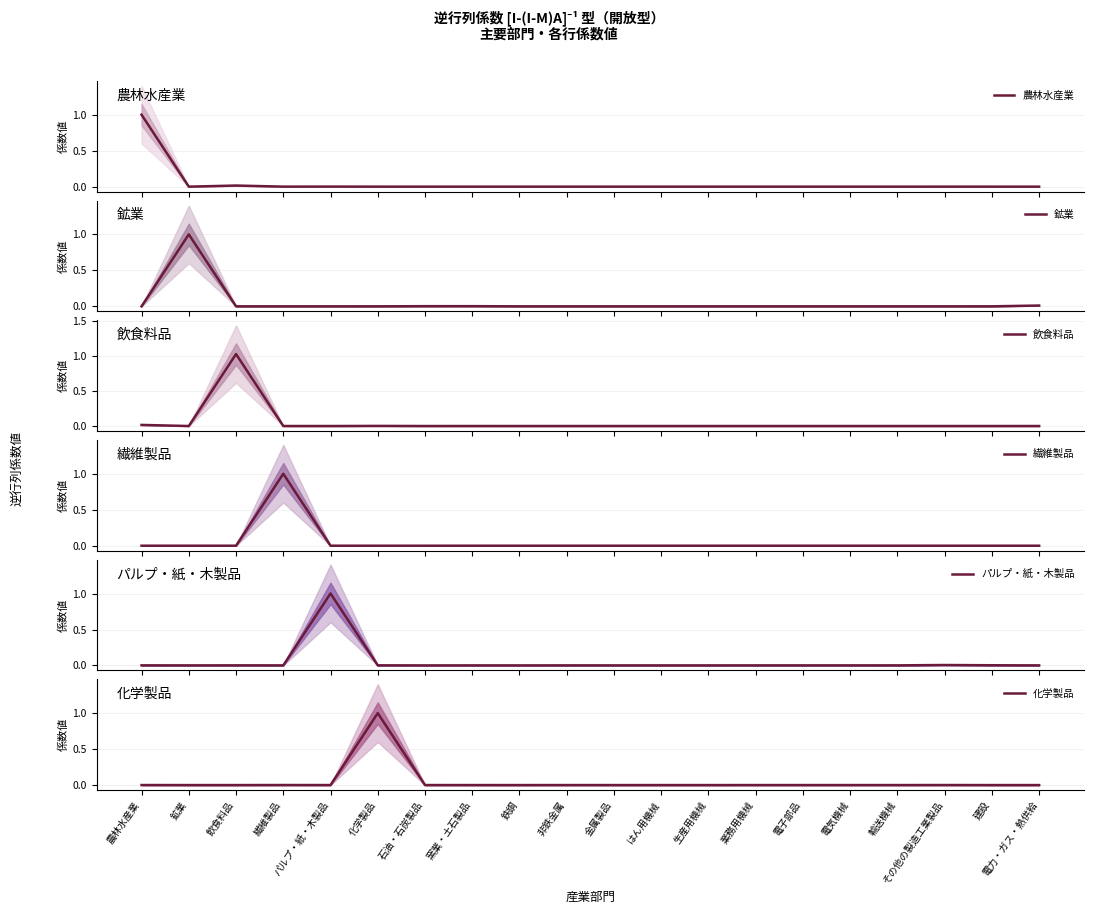

Reading left to right, extract all data points from this chart.

農林水産業: 1.0	0.0	0.0	0.0	0.0	0.0	0.0	0.0	0.0	0.0	0.0	0.0	0.0	0.0	0.0	0.0	0.0	0.0	0.0	0.0
鉱業: 0.0	1.0	0.0	0.0	0.0	0.0	0.0	0.0	0.0	0.0	0.0	0.0	0.0	0.0	0.0	0.0	0.0	0.0	0.0	0.0
飲食料品: 0.0	0.0	1.0	0.0	0.0	0.0	0.0	0.0	0.0	0.0	0.0	0.0	0.0	0.0	0.0	0.0	0.0	0.0	0.0	0.0
繊維製品: 0.0	0.0	0.0	1.0	0.0	0.0	0.0	0.0	0.0	0.0	0.0	0.0	0.0	0.0	0.0	0.0	0.0	0.0	0.0	0.0
パルプ・紙・木製品: 0.0	0.0	0.0	0.0	1.0	0.0	0.0	0.0	0.0	0.0	0.0	0.0	0.0	0.0	0.0	0.0	0.0	0.0	0.0	0.0
化学製品: 0.0	0.0	0.0	0.0	0.0	1.0	0.0	0.0	0.0	0.0	0.0	0.0	0.0	0.0	0.0	0.0	0.0	0.0	0.0	0.0